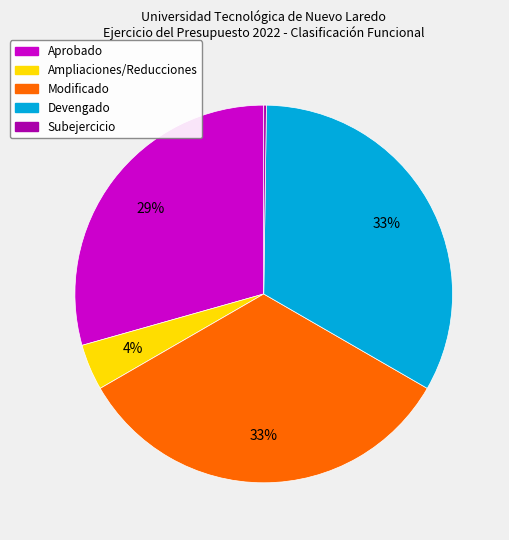

Approximately how many times larger is the value at Devengado compared to Aprobado?

1.1